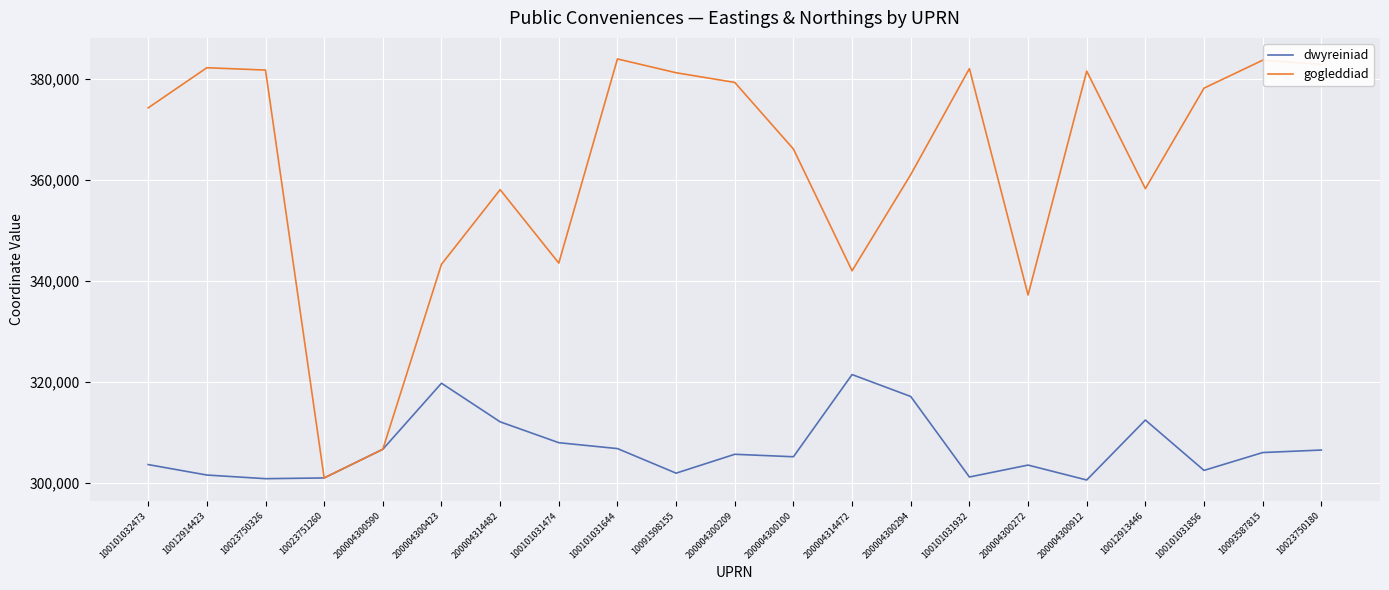

Is it true that dwyreiniad equals 485190.8 at 100101031856?

False